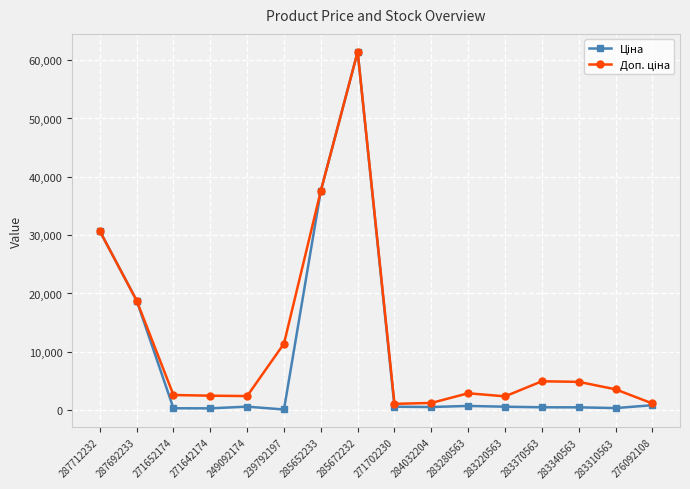

How many data points does each series have?

16